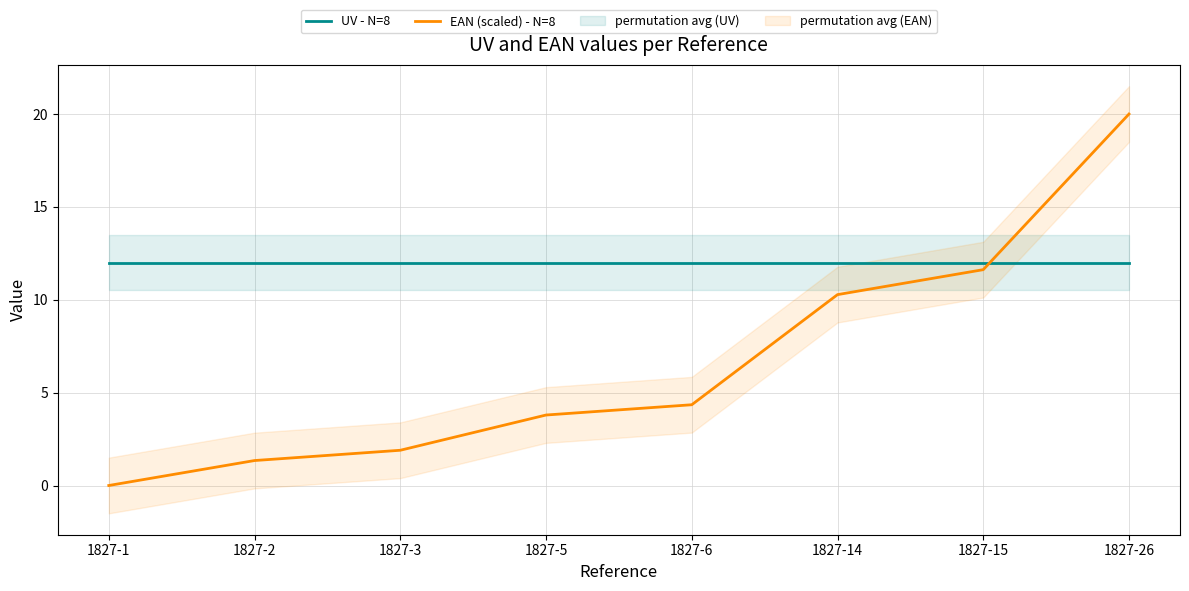

Which series changed the most between 1827-3 and 1827-14?

EAN (scaled) - N=8